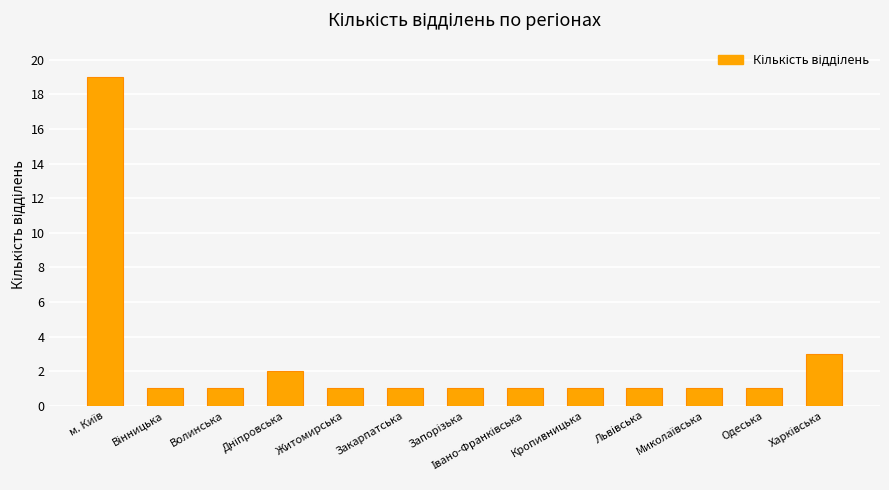

Is it true that the value at Волинська is 1?

True